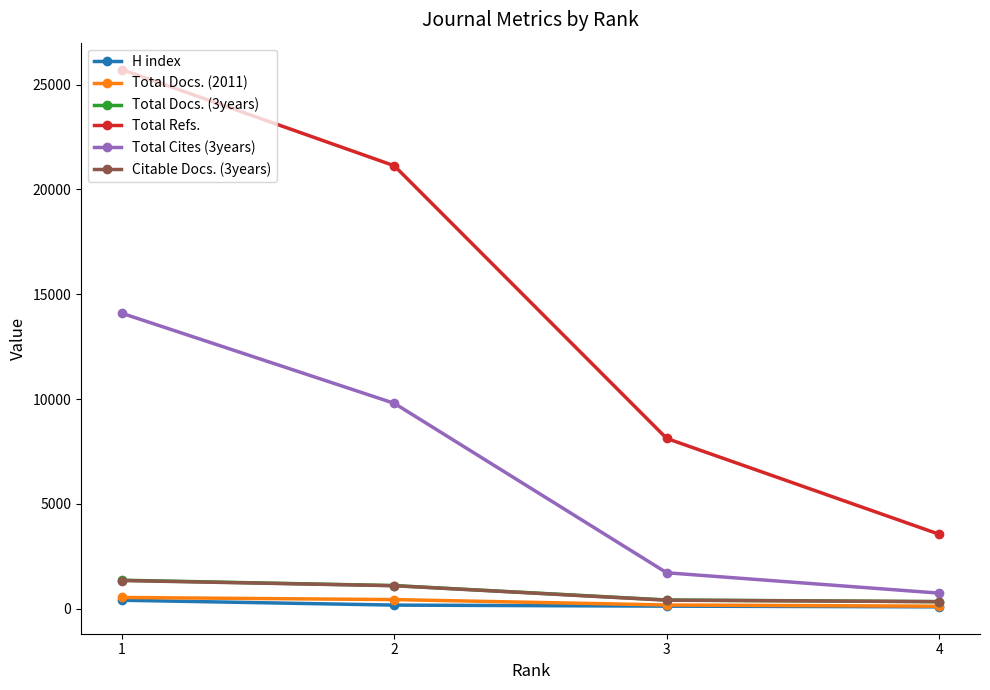

Is the value of Total Cites (3years) at 4 greater than the value of Total Docs. (2011) at 3?

Yes